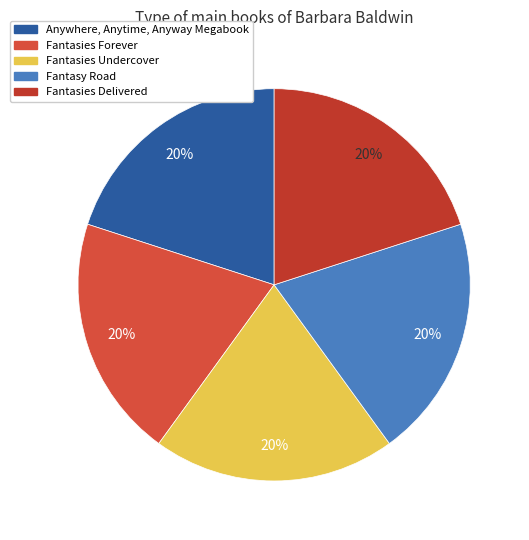

Is there a majority slice in this chart?

No